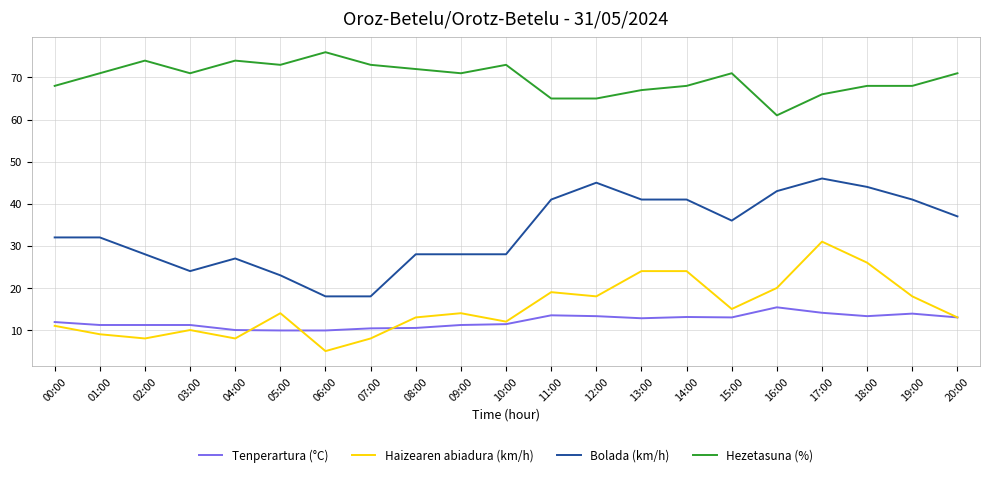

What is the smallest value displayed?

5.0